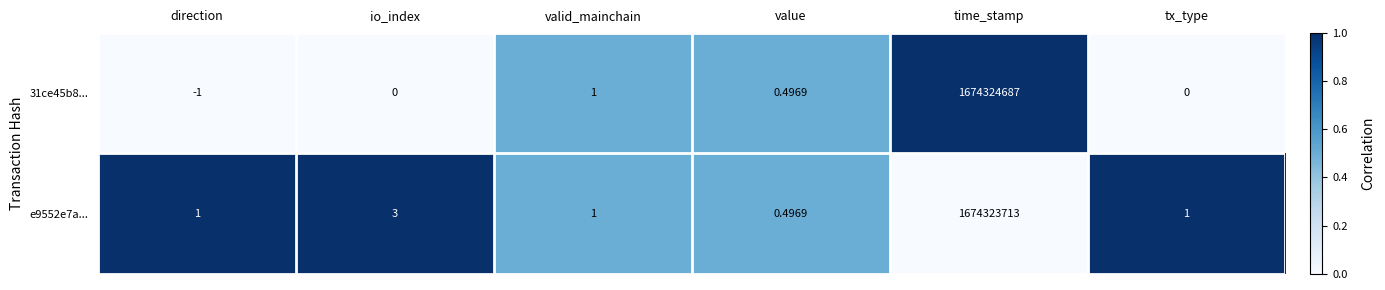

Where is 31ce45b8... nearest to the value 837162343?

valid_mainchain